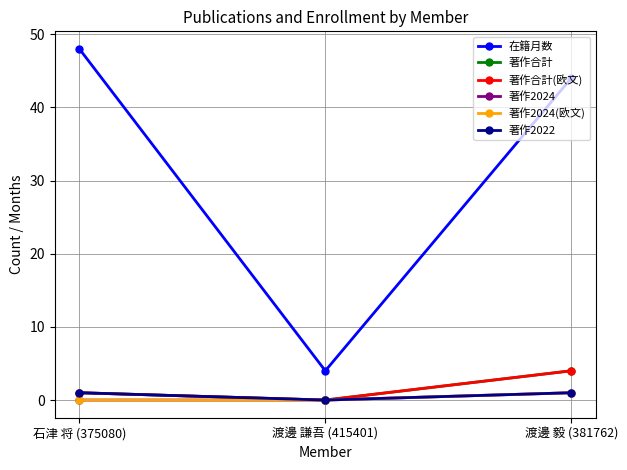

Rank the categories by 著作2024 value from highest to lowest.

渡邊 毅 (381762), 石津 将 (375080), 渡邊 謙吾 (415401)